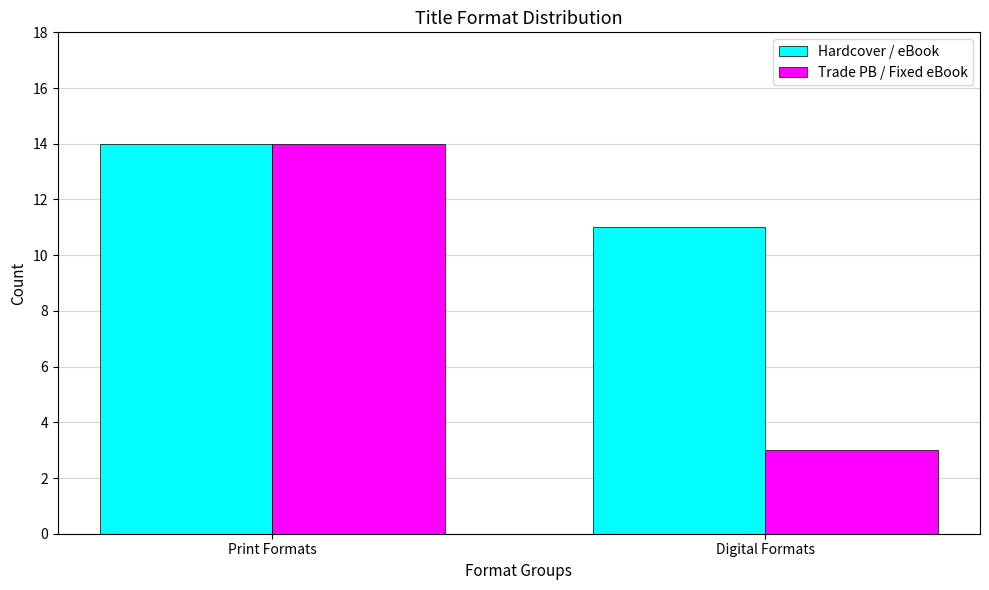

Reading left to right, transcribe all the data shown in this chart.

Hardcover / eBook: Print Formats=14	Digital Formats=11
Trade PB / Fixed eBook: Print Formats=14	Digital Formats=3